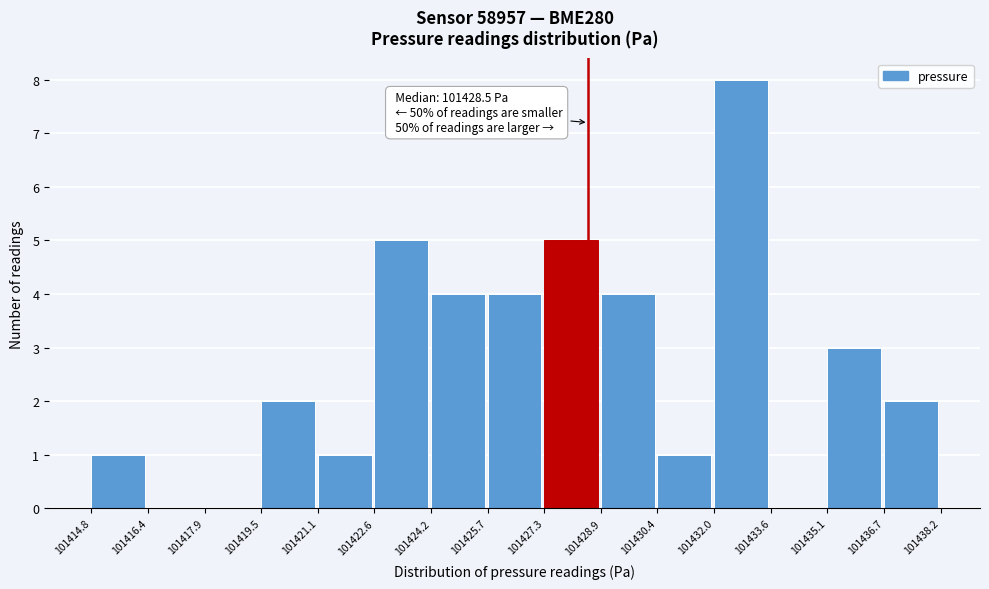

Which range on the x-axis has the tallest bar?

101432.0 to 101433.6